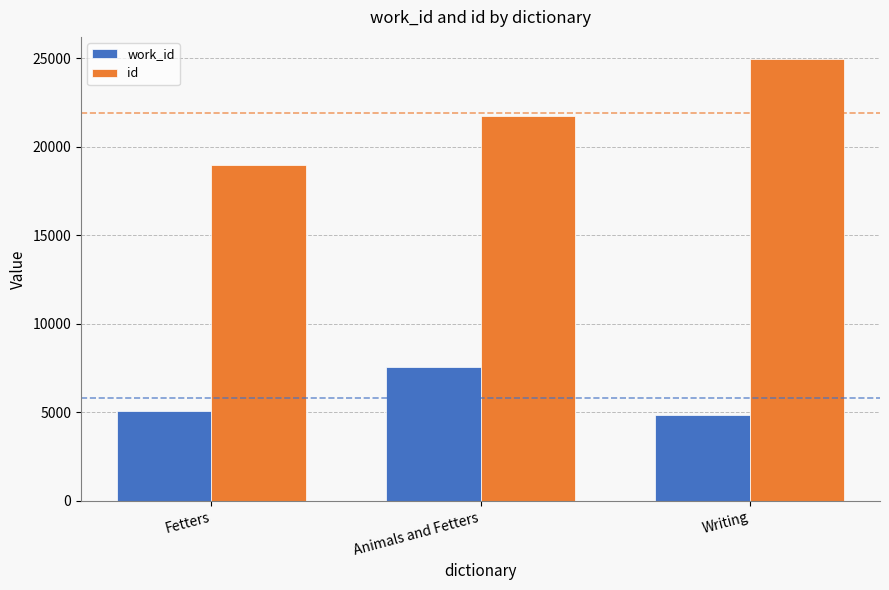

True or false: id has a value of 6111 at Fetters.

False